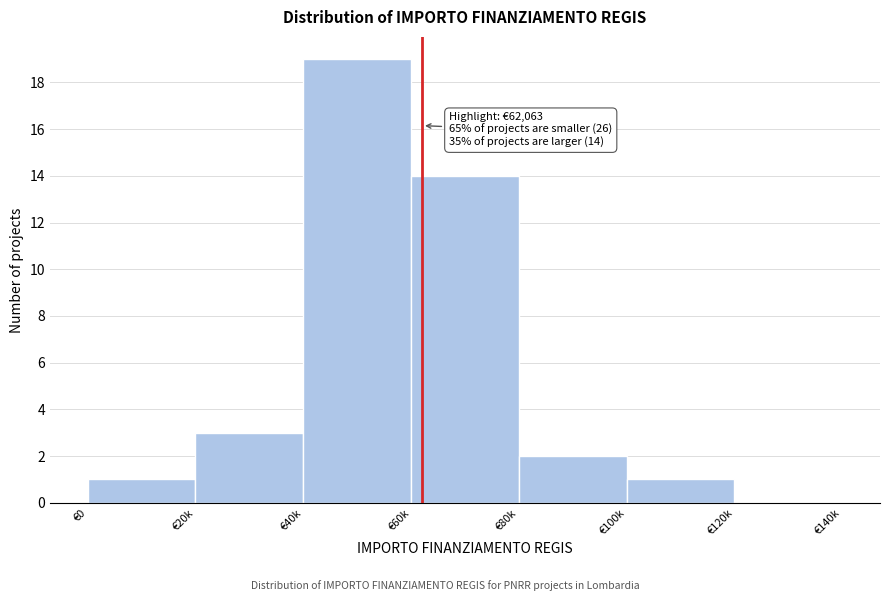

Reading left to right, list all the values displayed in this chart.

€0=1	€20k=3	€40k=19	€60k=14	€80k=2	€100k=1	€120k=0